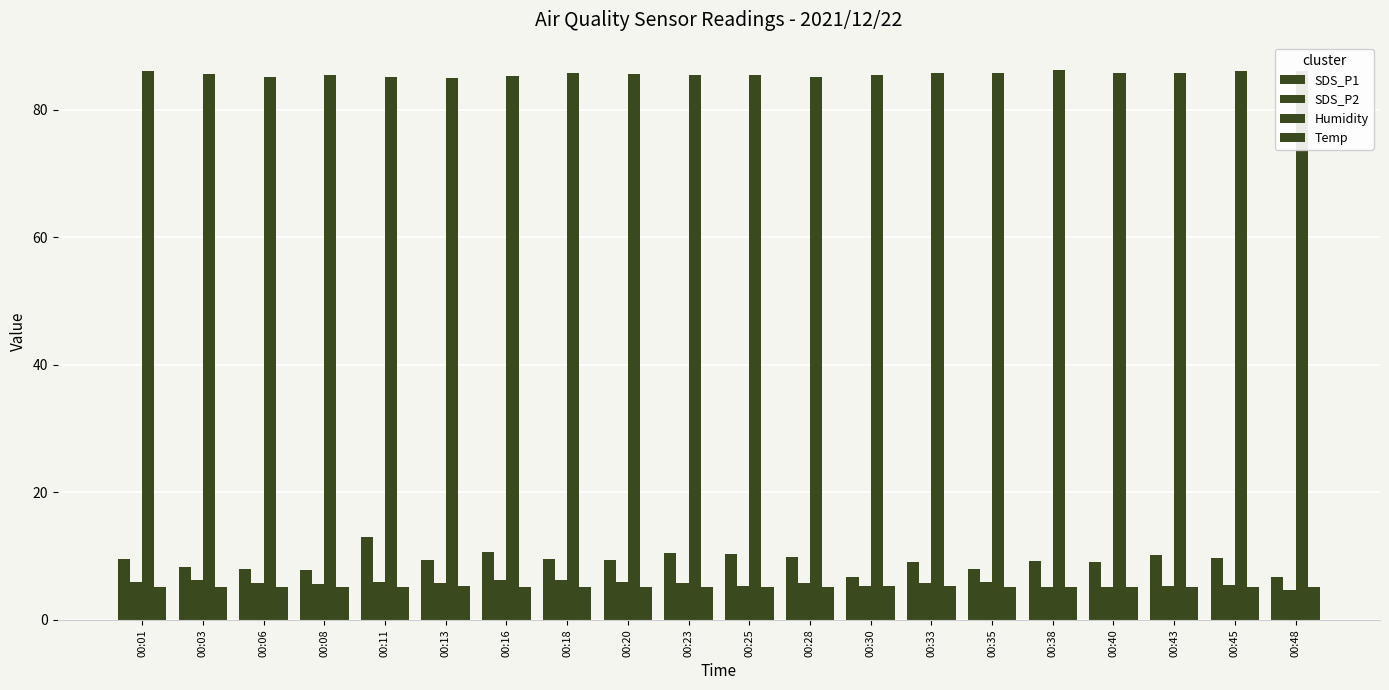

How many series are shown in this chart?

4